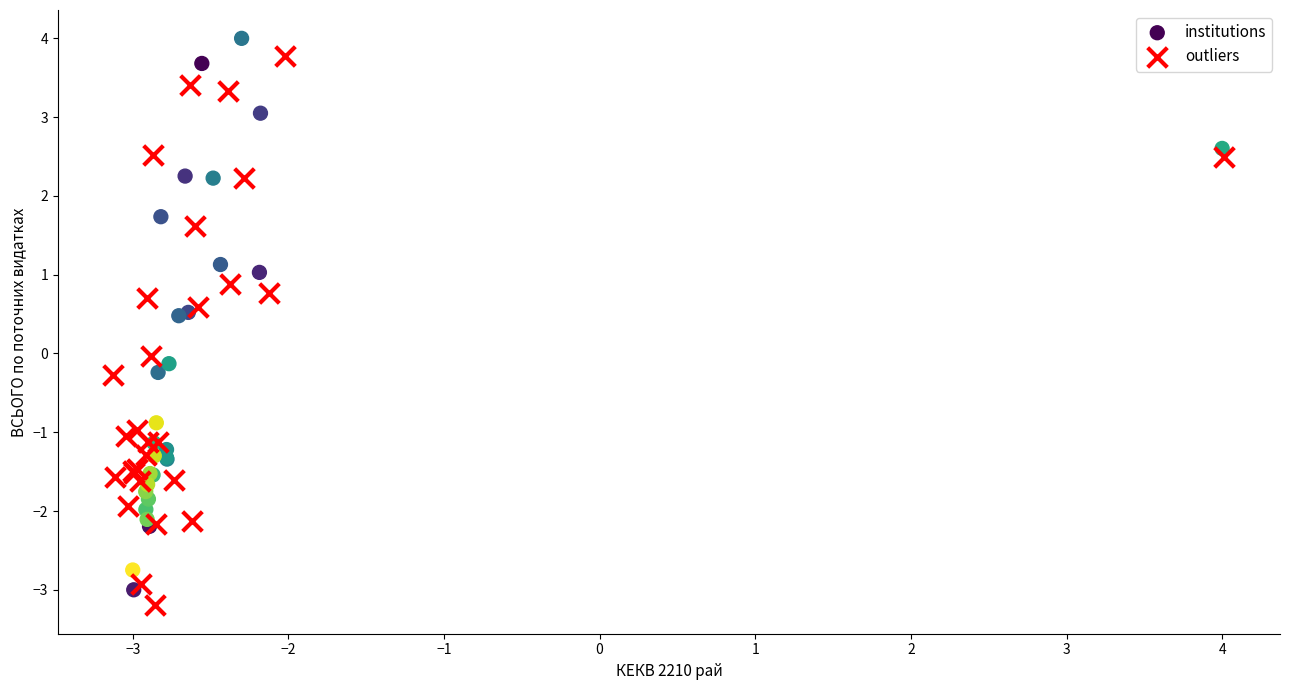

Which series has the largest Y range (max minus min)?

institutions